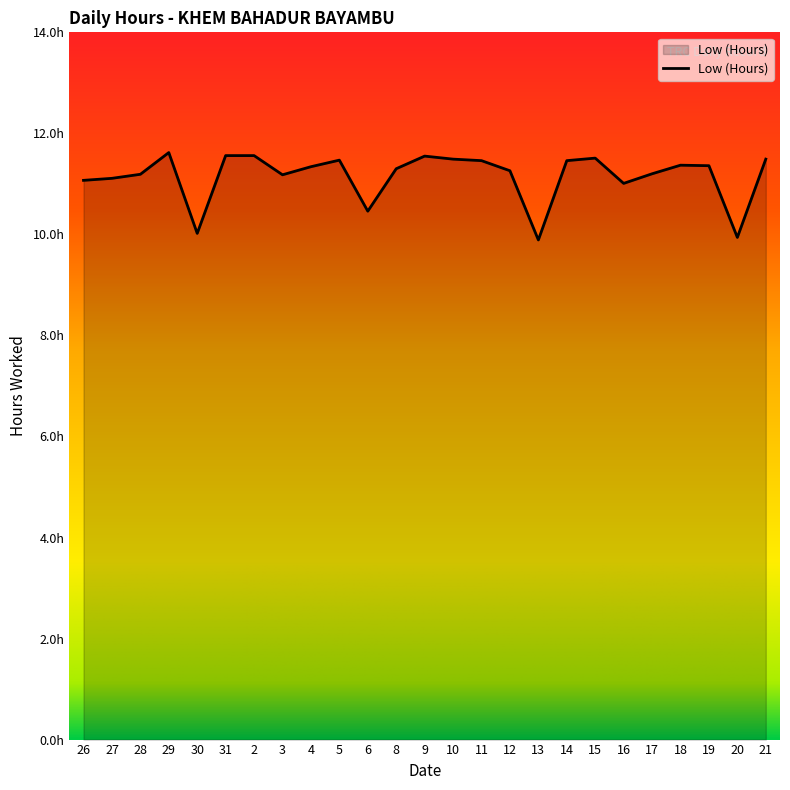

Does the chart have visible grid lines?

No